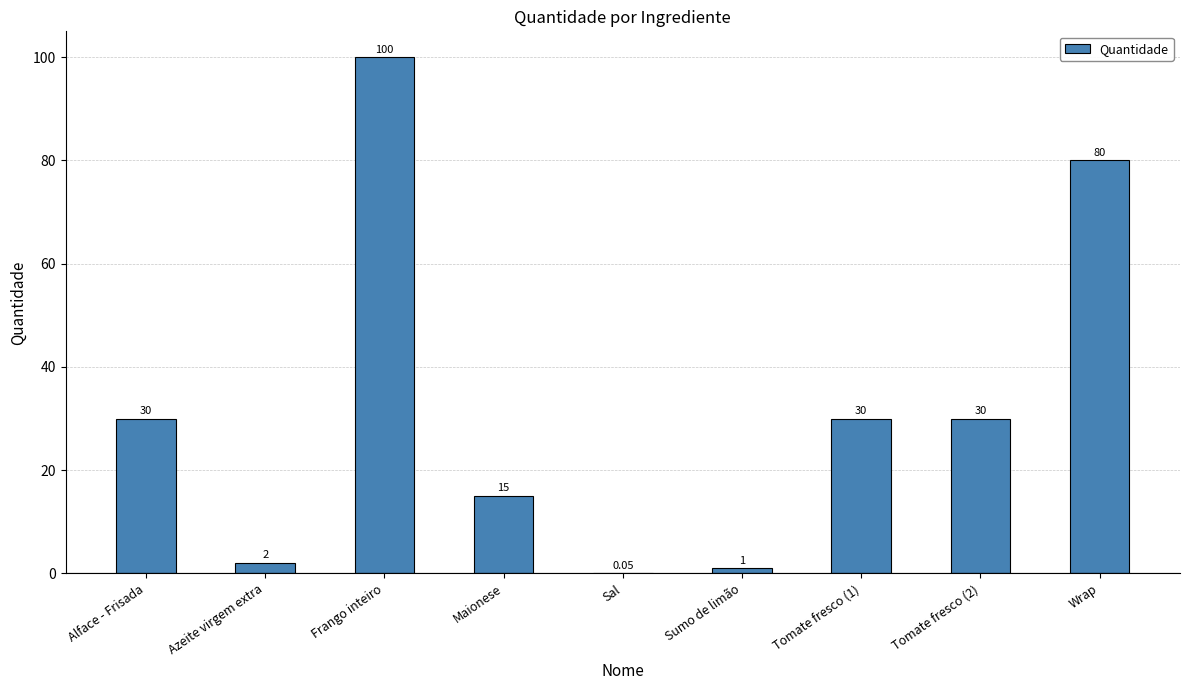

Count the number of categories in the chart.

9